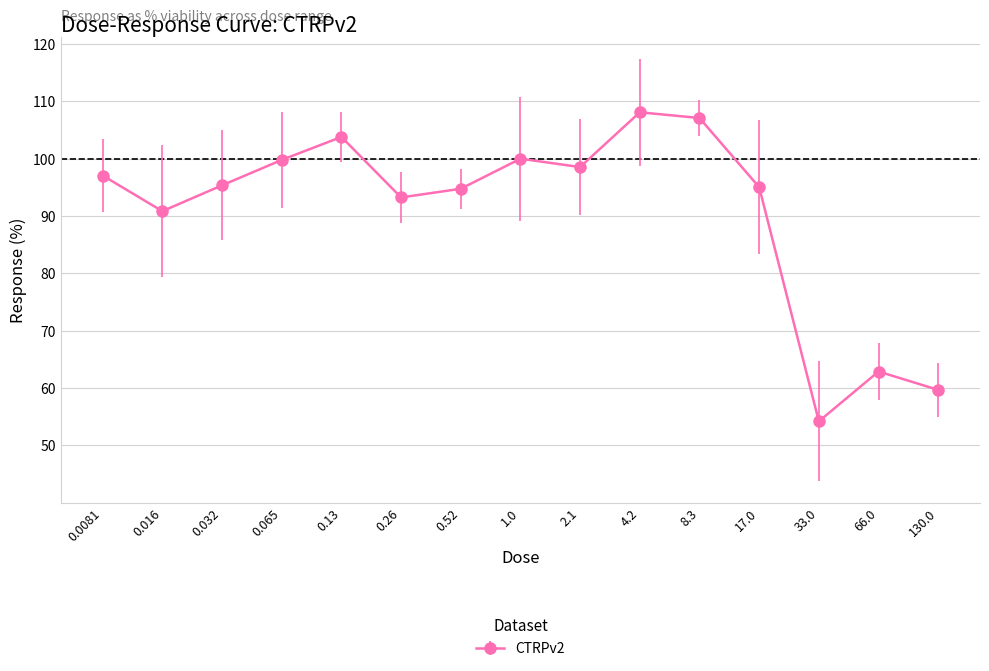

Read the value at 130.0.

59.7